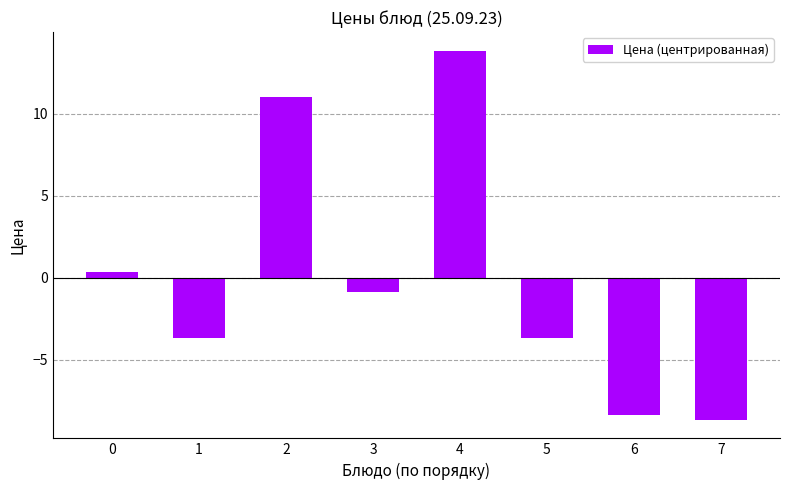

The value at 6 is -8.4. True or false?

True